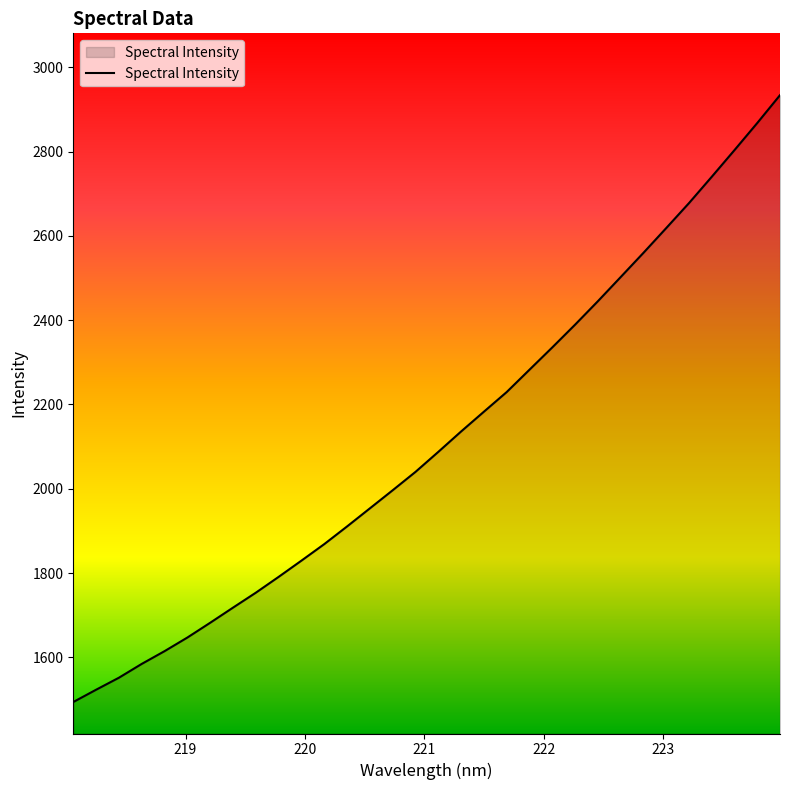

What is the greatest value displayed?

2934.0